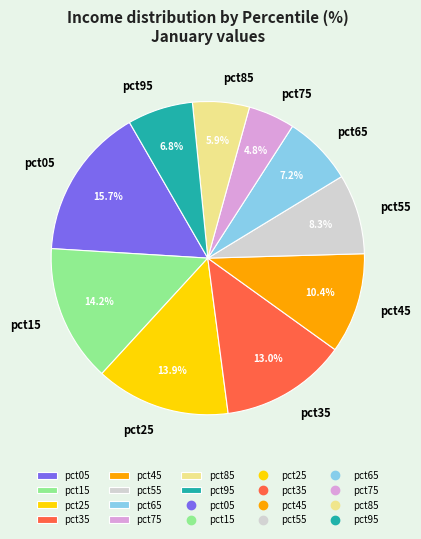

Is there any slice that represents more than half of the pie?

No